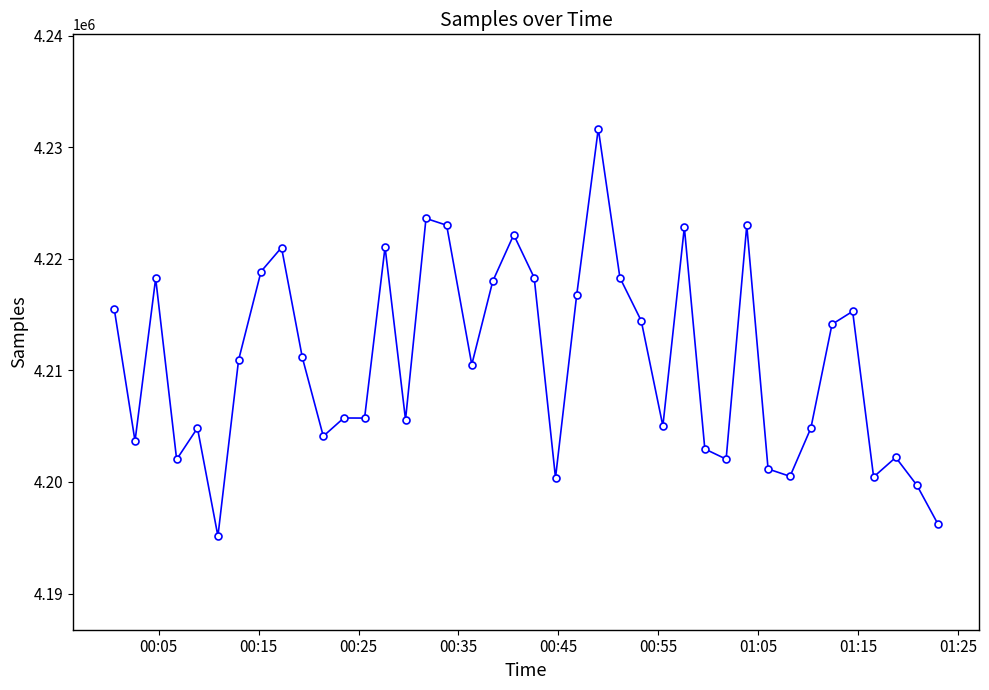

What is the smallest value displayed?

4195145